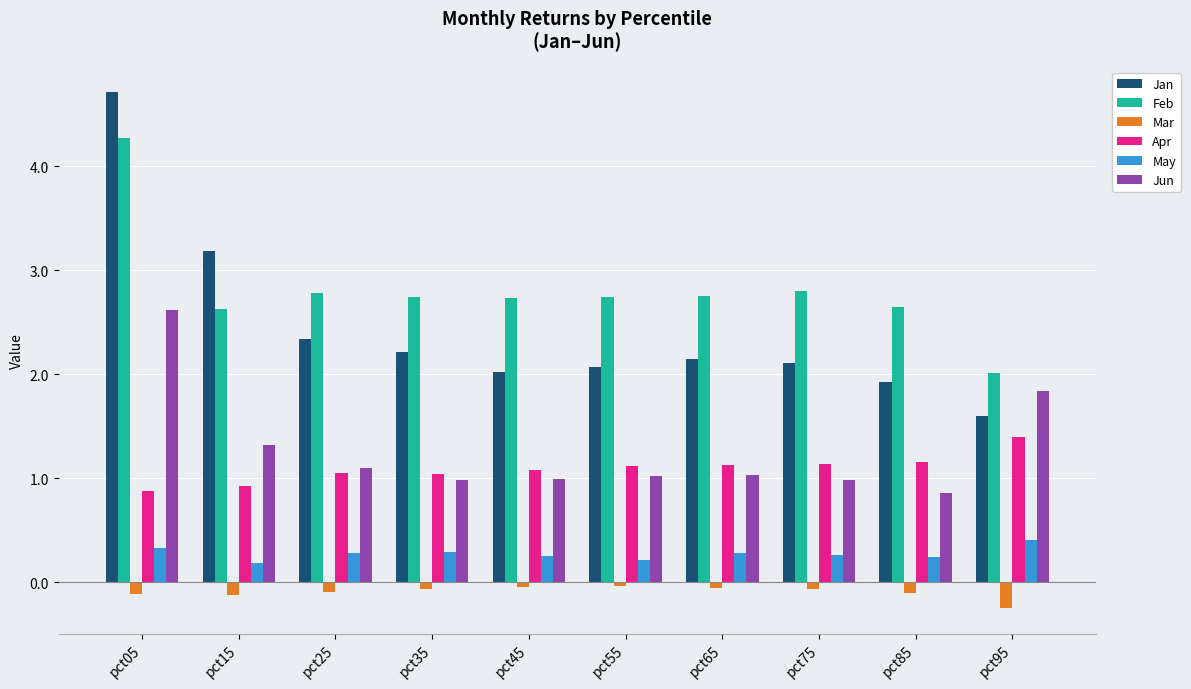

Which series has the largest total across all categories?

Feb